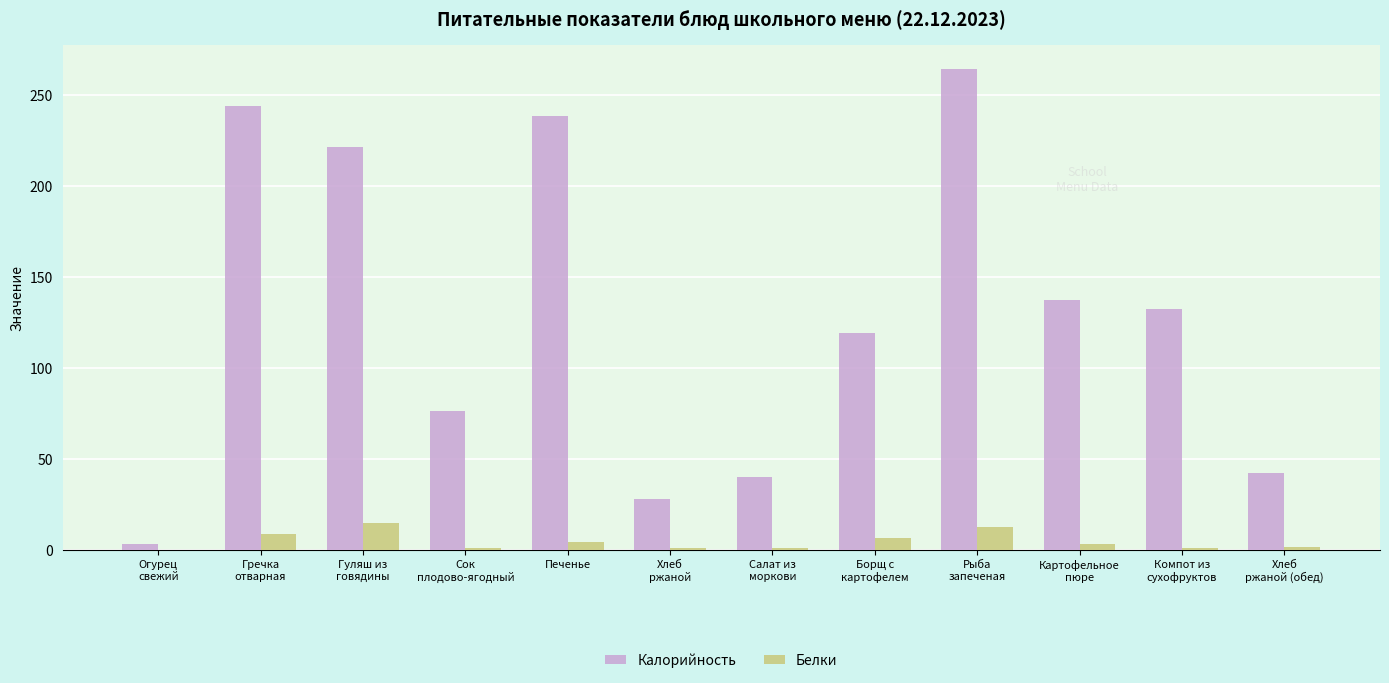

True or false: Белки has a value of 0.9 at Сок
плодово-ягодный.

True